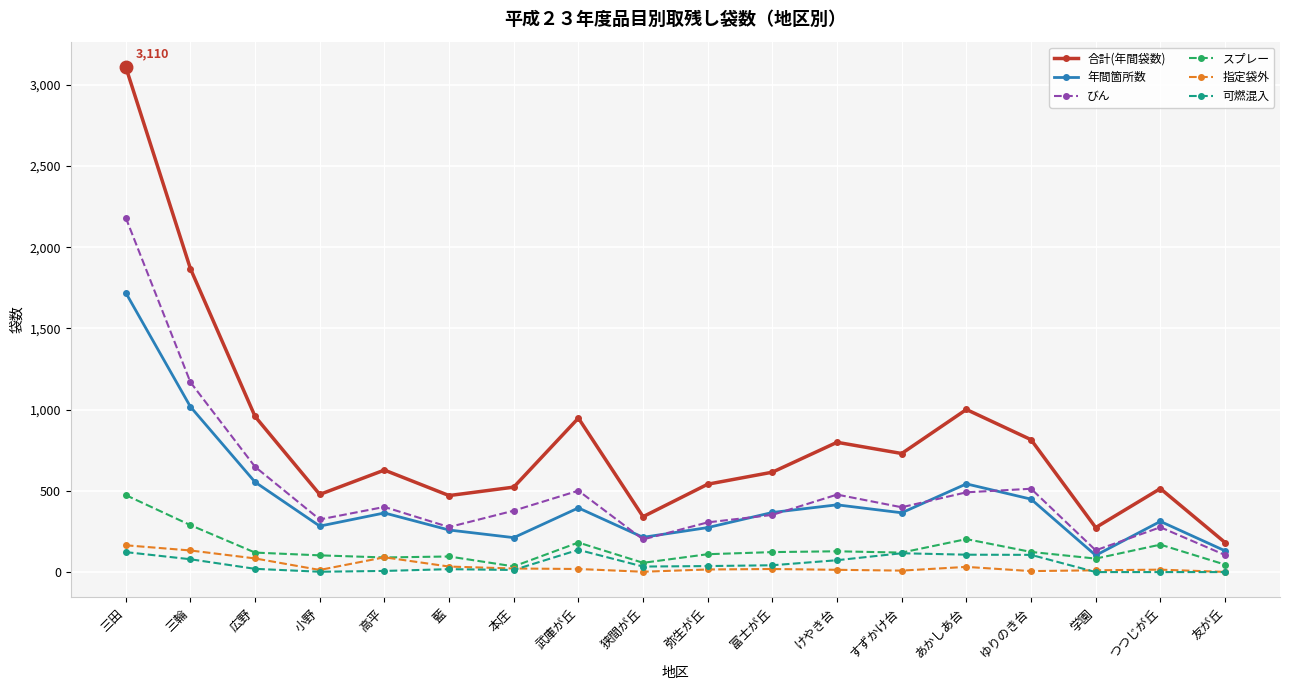

What value does the 合計(年間袋数) series have at すずかけ台, to the nearest 50?

750